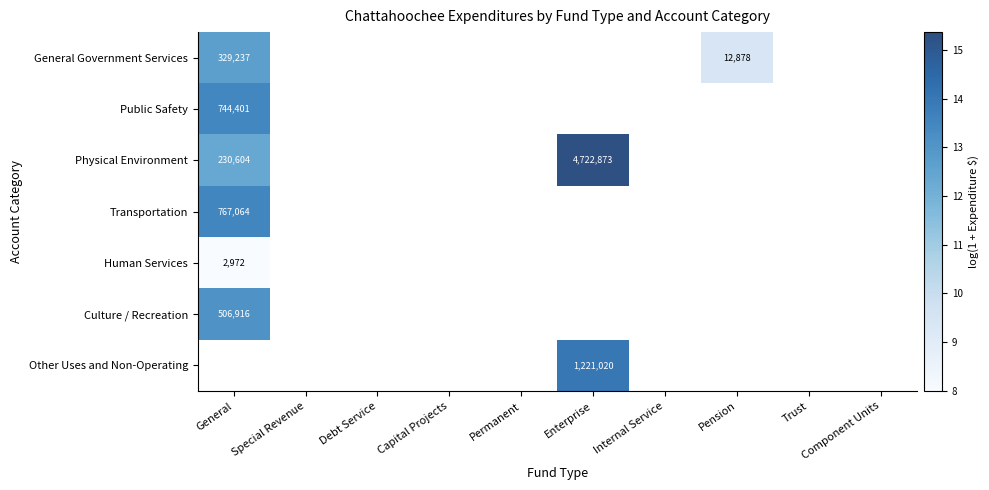

True or false: General Government Services has a value of 9.5 at Pension.

True